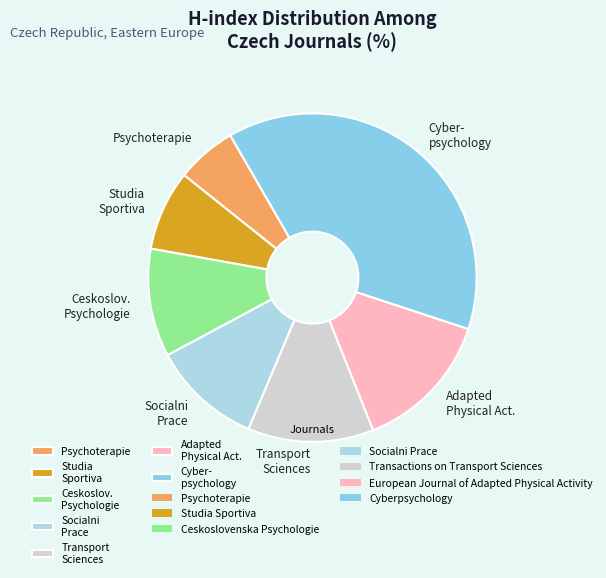

Count the number of slices in the pie.

7